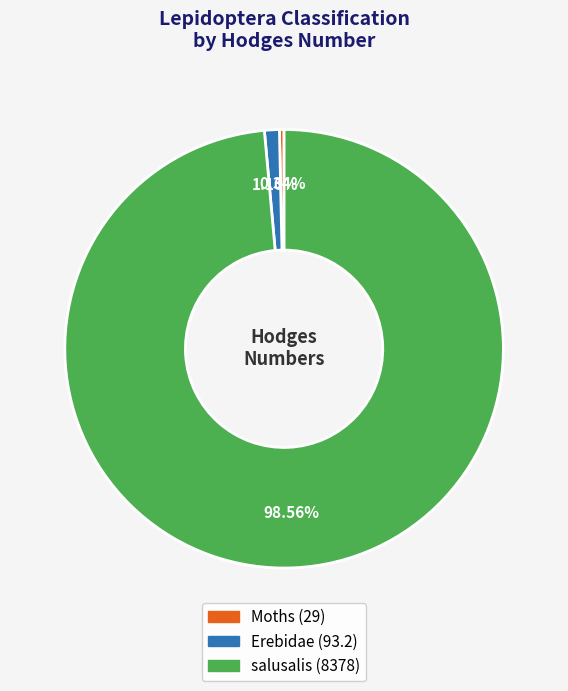

Is it true that Moths is 0% of the pie?

True